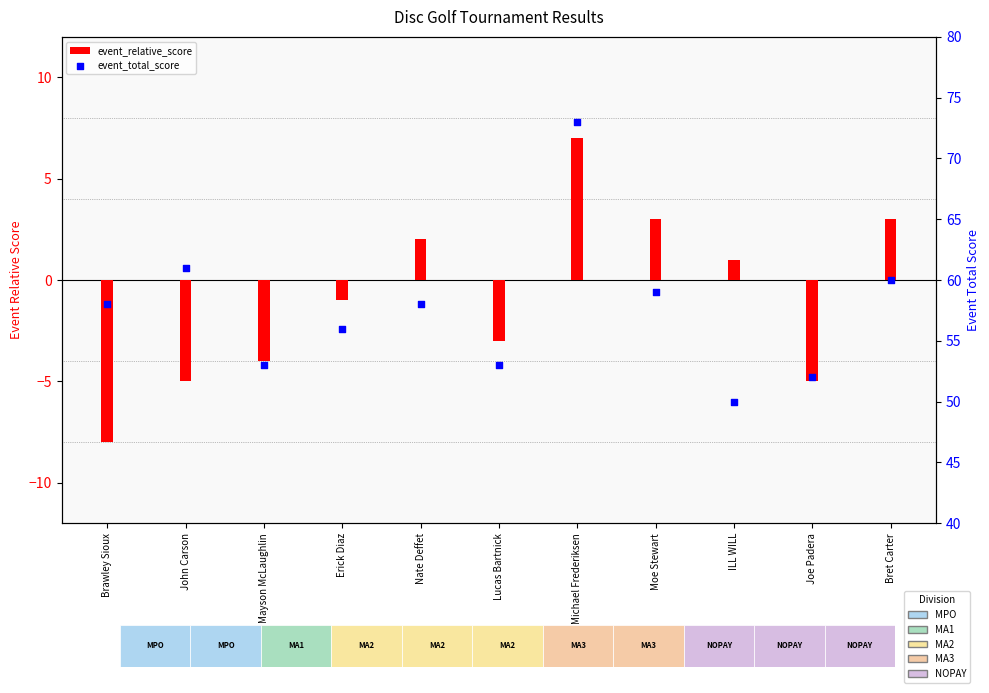

At which category is the sum across all series the highest?

Michael Frederiksen